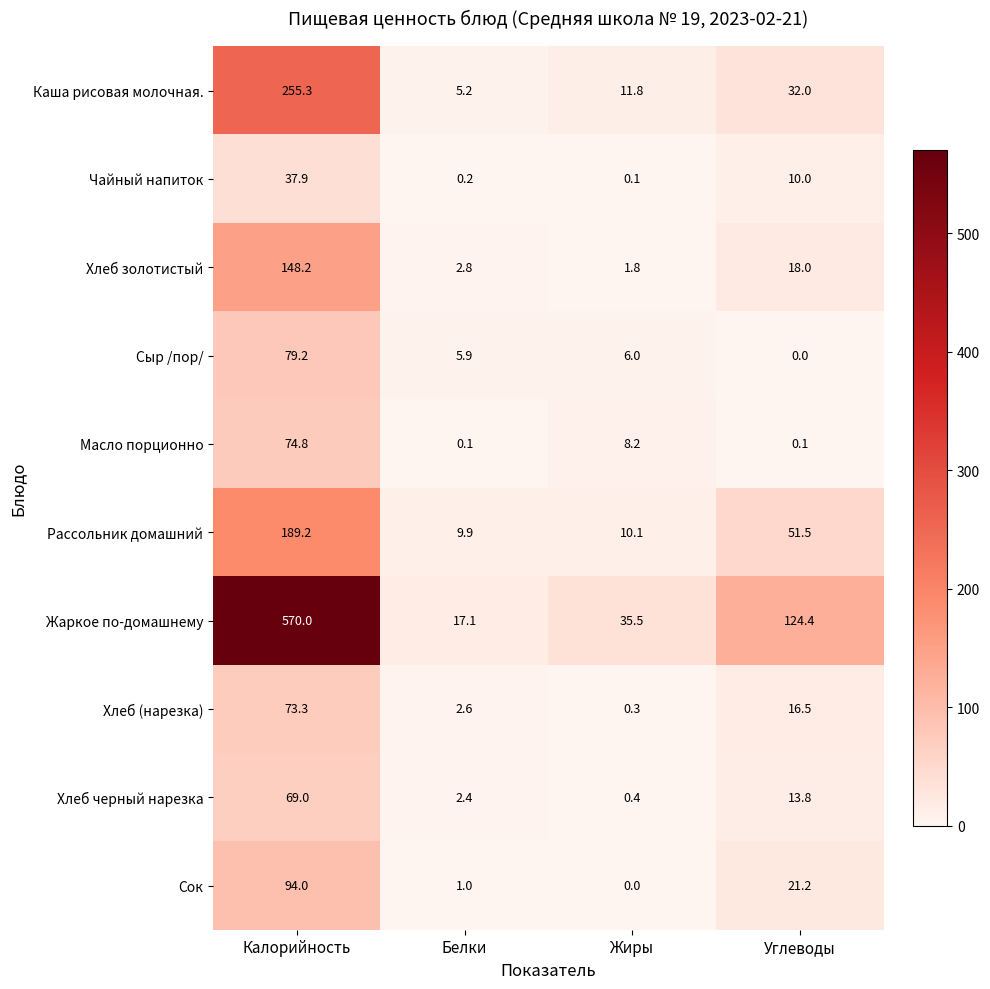

List the series in order of their peak value, lowest first.

Чайный напиток, Хлеб черный нарезка, Хлеб (нарезка), Масло порционно, Сыр /пор/, Сок, Хлеб золотистый, Рассольник домашний, Каша рисовая молочная., Жаркое по-домашнему